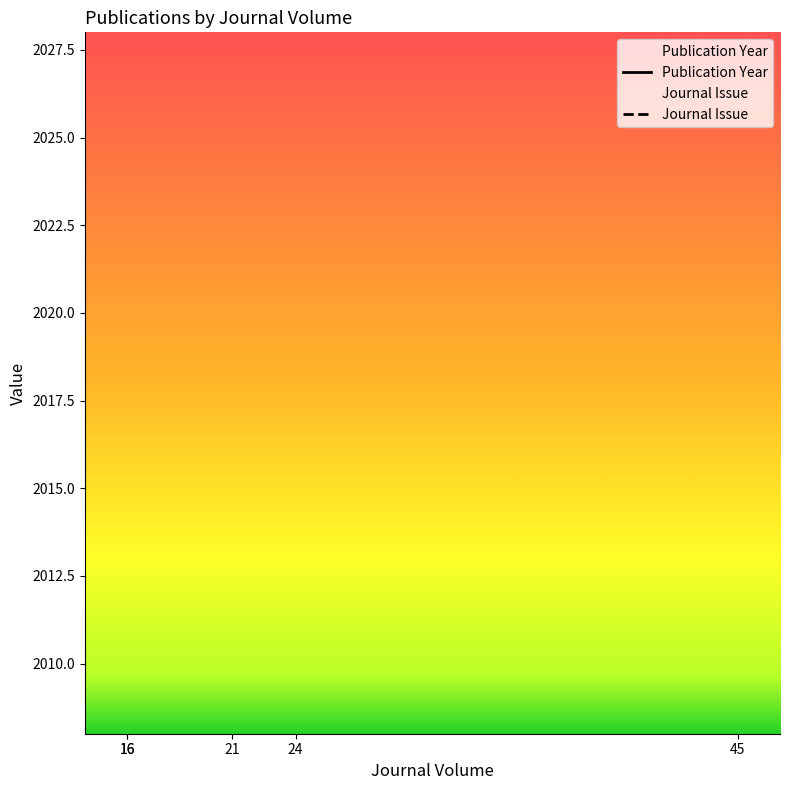

What is the minimum value shown in the chart?

2.0